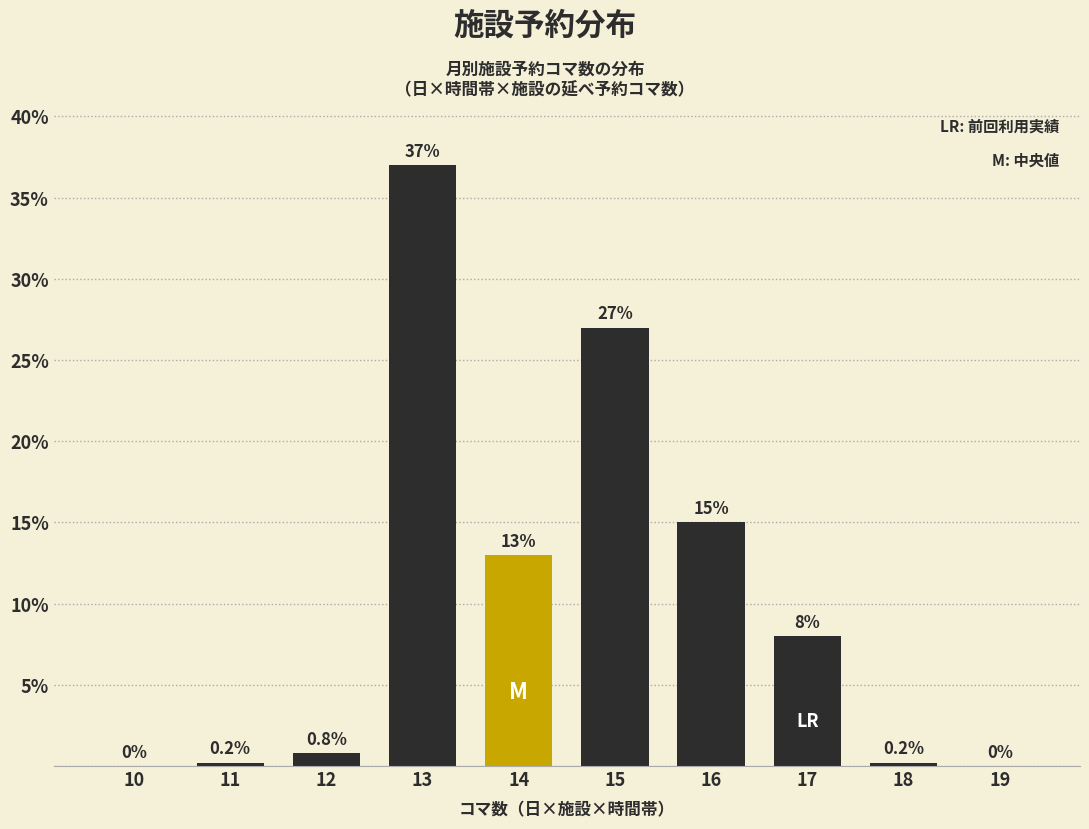

Reading left to right, what are all the values shown in this chart?

10=0.0	11=0.2	12=0.8	13=37.0	14=13.0	15=27.0	16=15.0	17=8.0	18=0.2	19=0.0